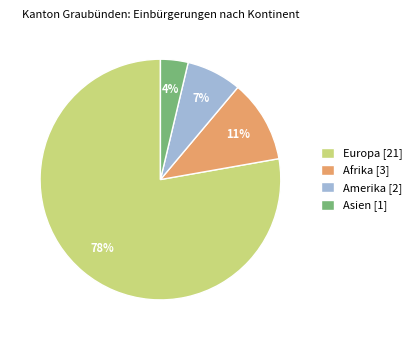

To the nearest percent, what is the average slice percentage?

25%